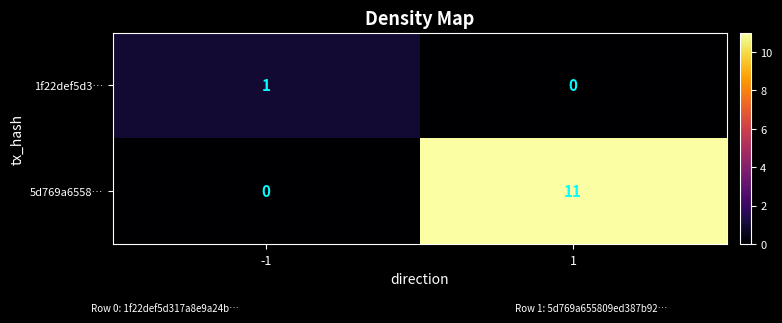

What is the greatest value displayed?

11